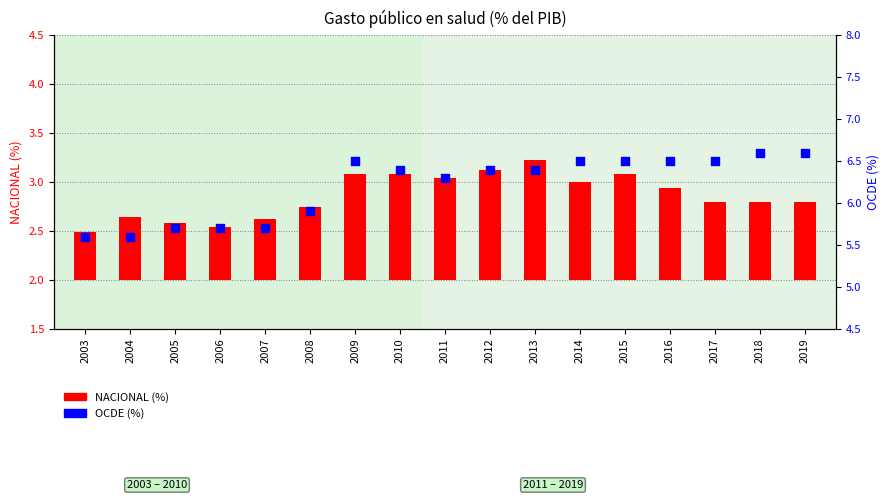

Which series contains the highest Y value?

OCDE (%)